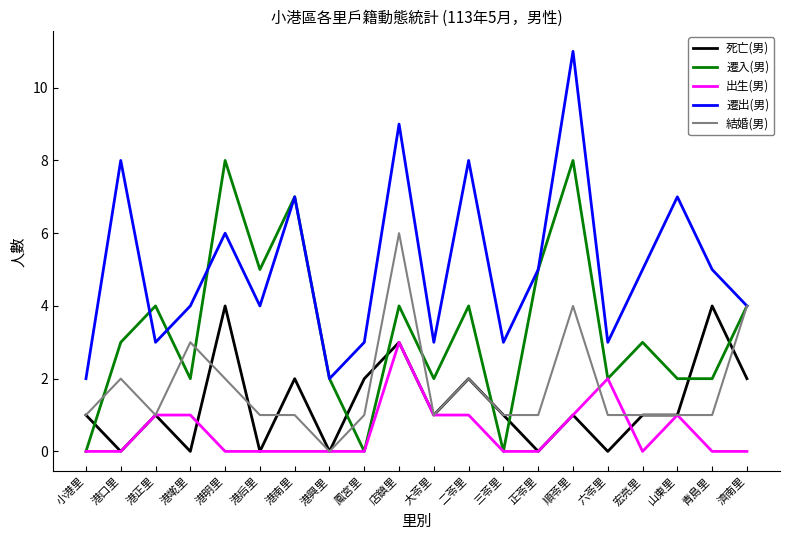

Which category has the highest value in the 出生(男) series?

店鎮里